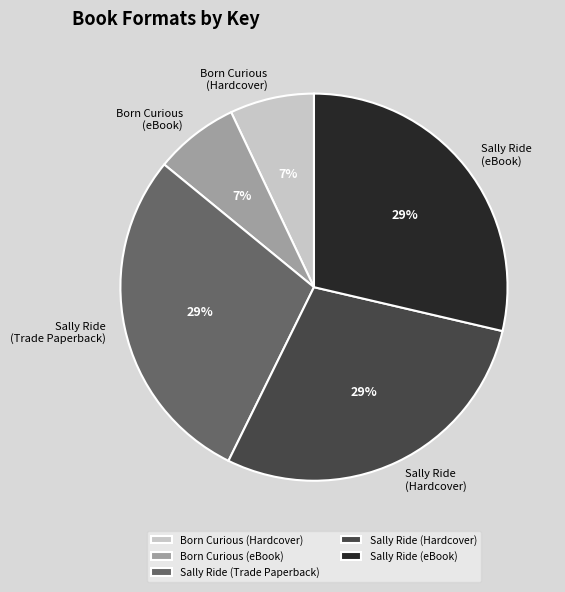

To the nearest percent, what is the difference between the largest and smallest slice percentages?

22%